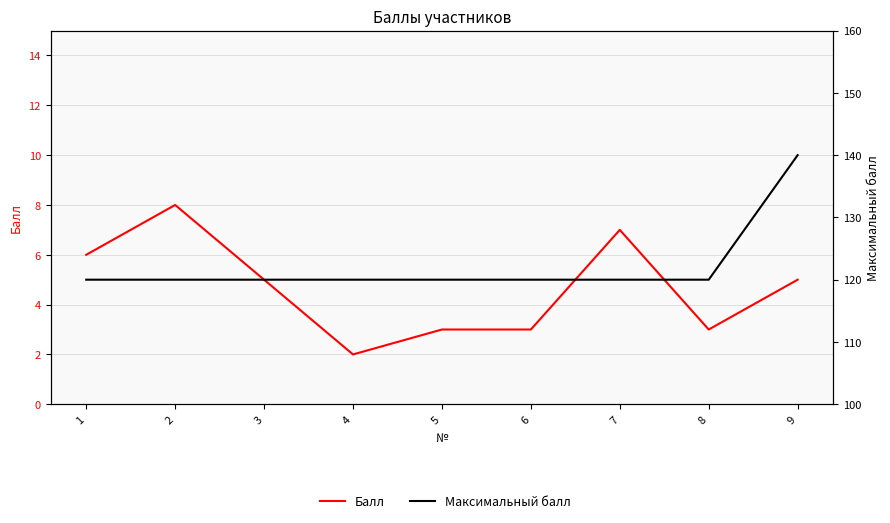

At 8, list the series in order from largest to smallest.

Максимальный балл, Балл